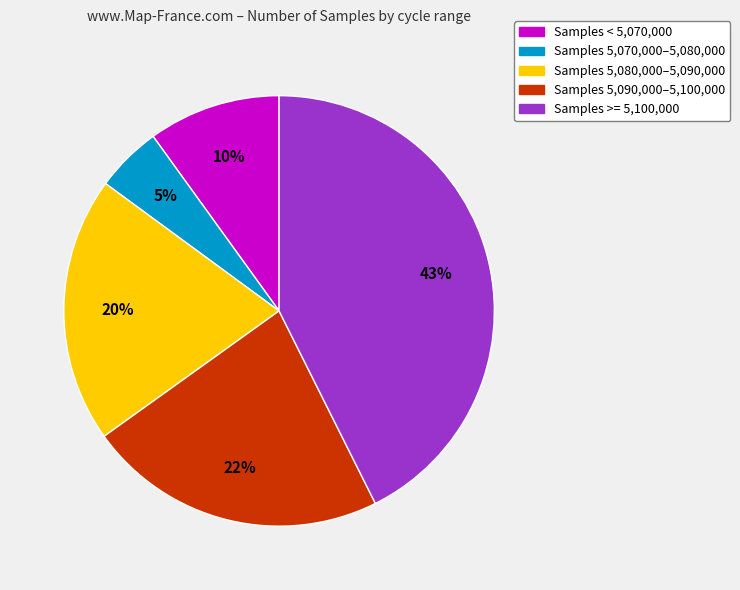

To the nearest percent, what is the difference between the largest and smallest slice percentages?

38%